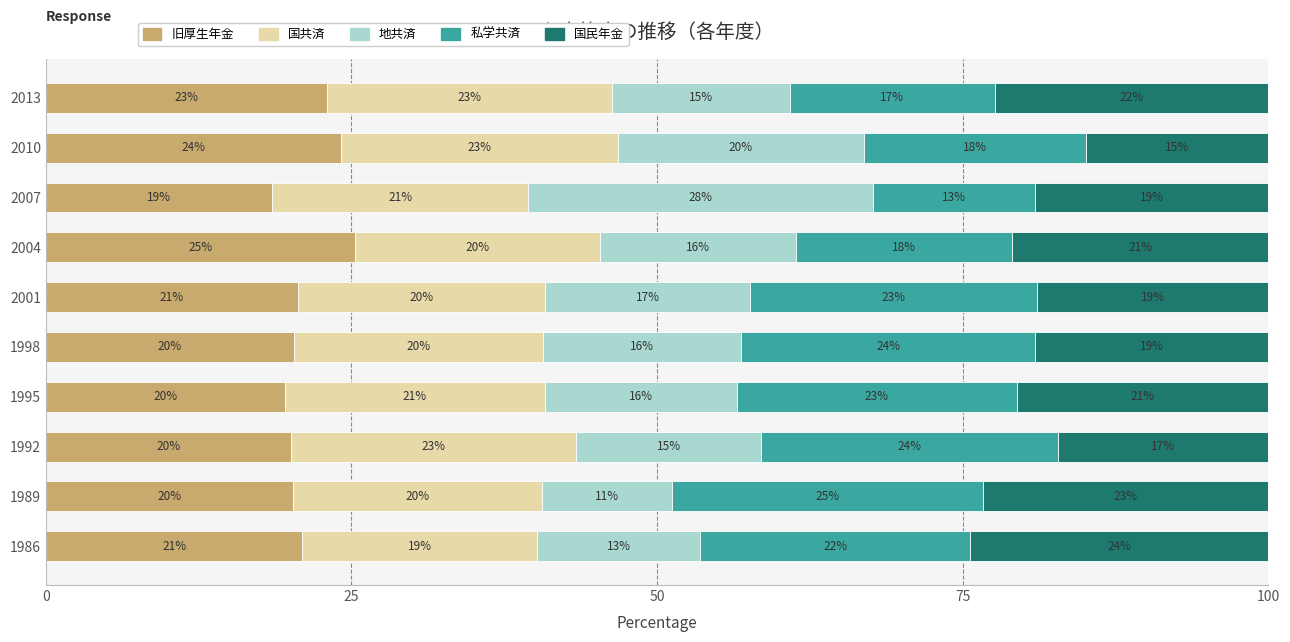

Is it true that 旧厚生年金 equals 8.9 at 1989?

False